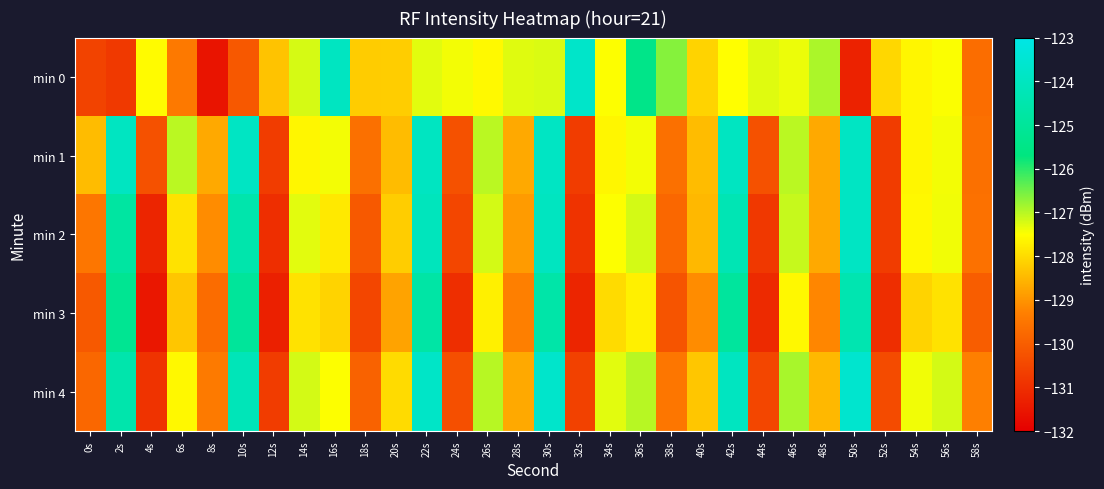

List the series in order of their peak value, highest first.

min 4, min 0, min 1, min 2, min 3